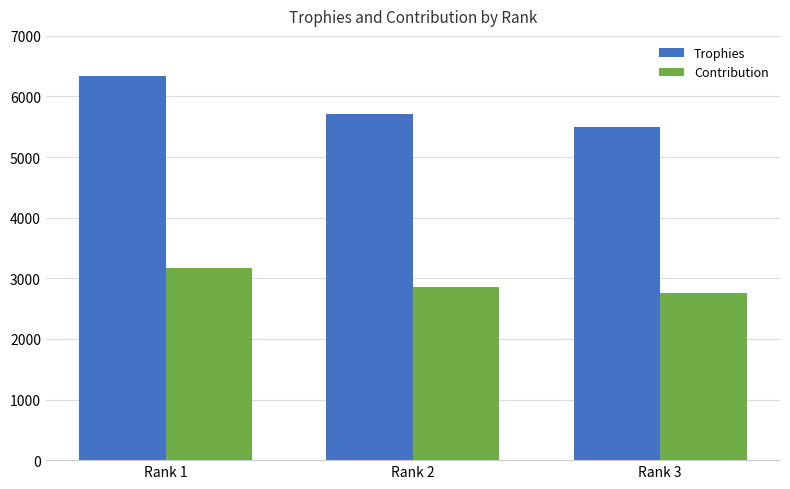

At which label does Contribution first exceed 2859?

Rank 1